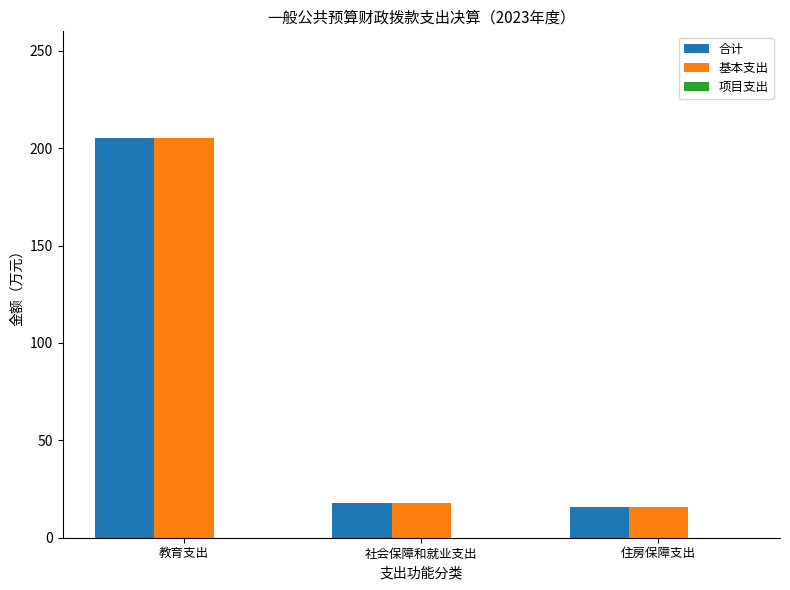

What is the average value of the 合计 series?

79.6